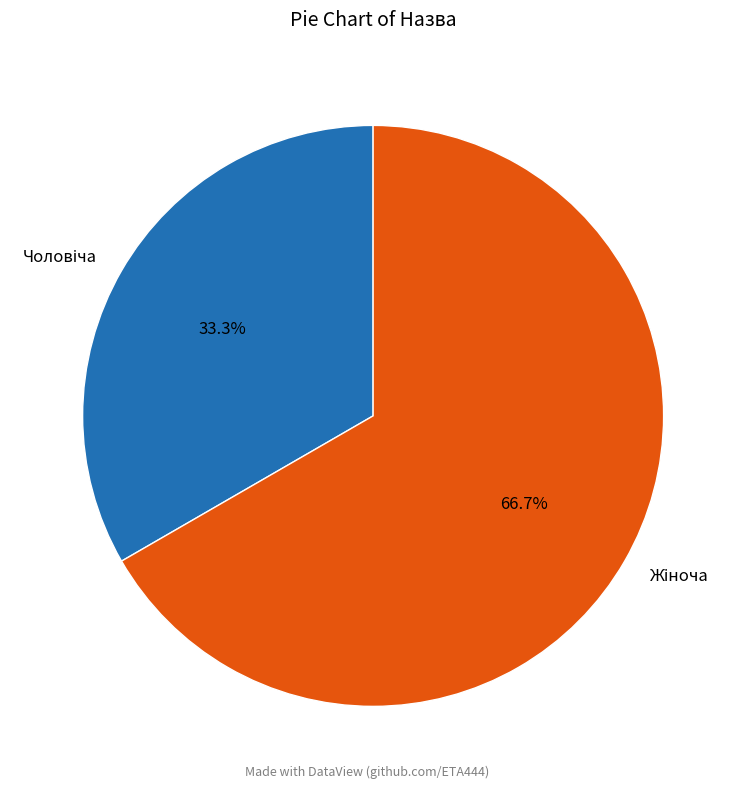

Is there any slice that represents more than half of the pie?

Yes